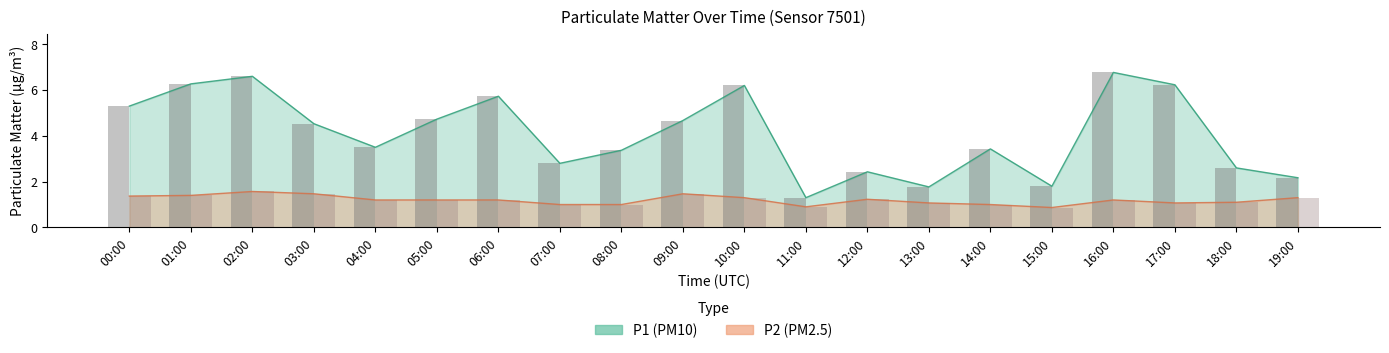

What is the difference between the P1 values at 12:00 and 15:00?

0.6